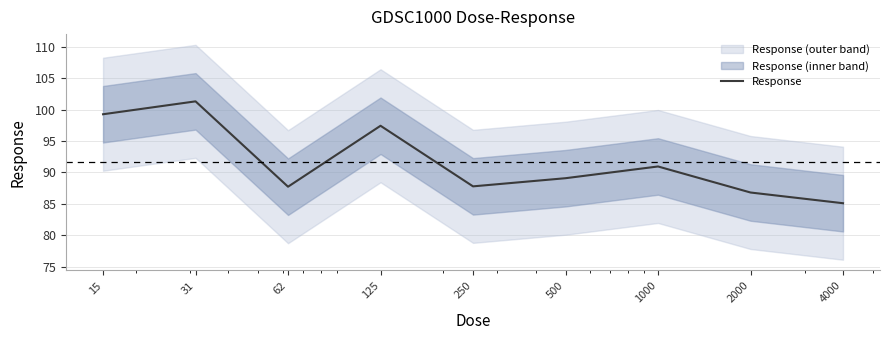

Which has a higher value, 2000 or 1000?

1000